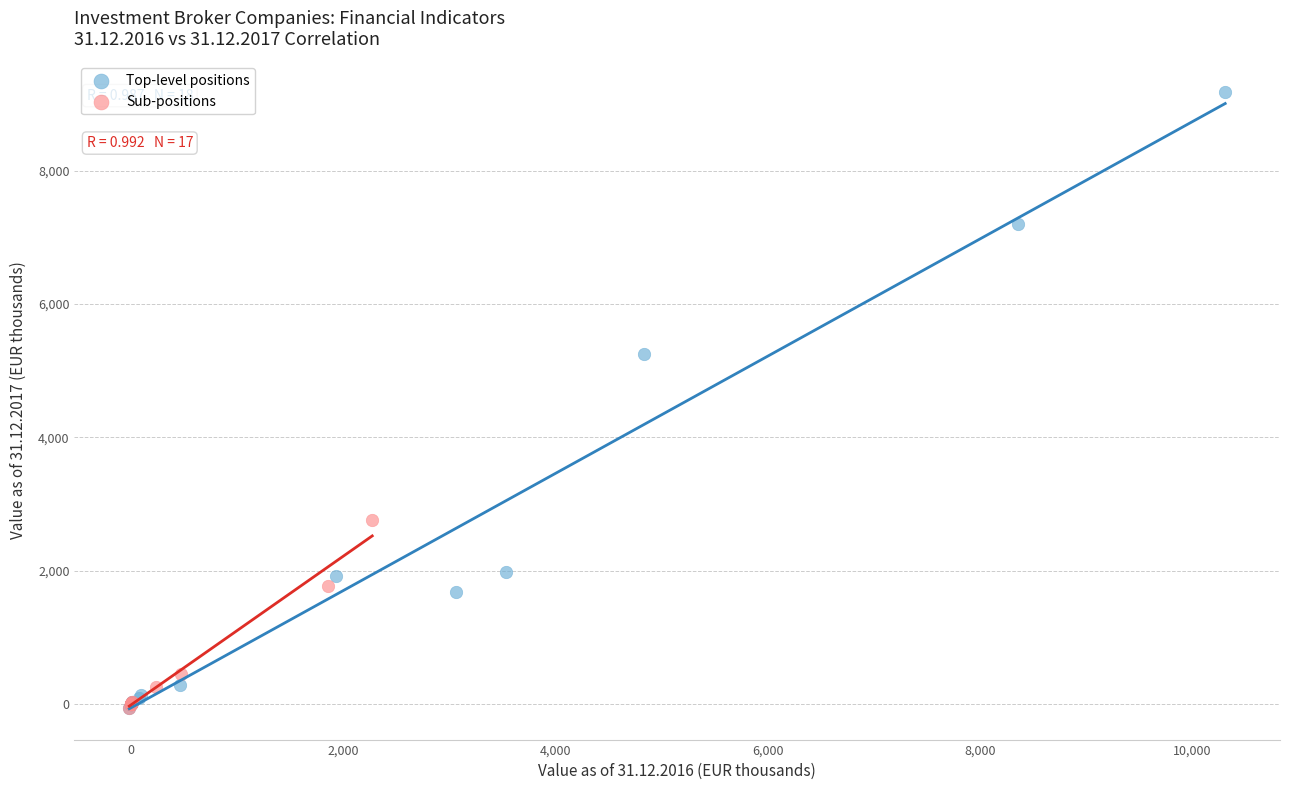

Which series contains the highest Y value?

Top-level positions